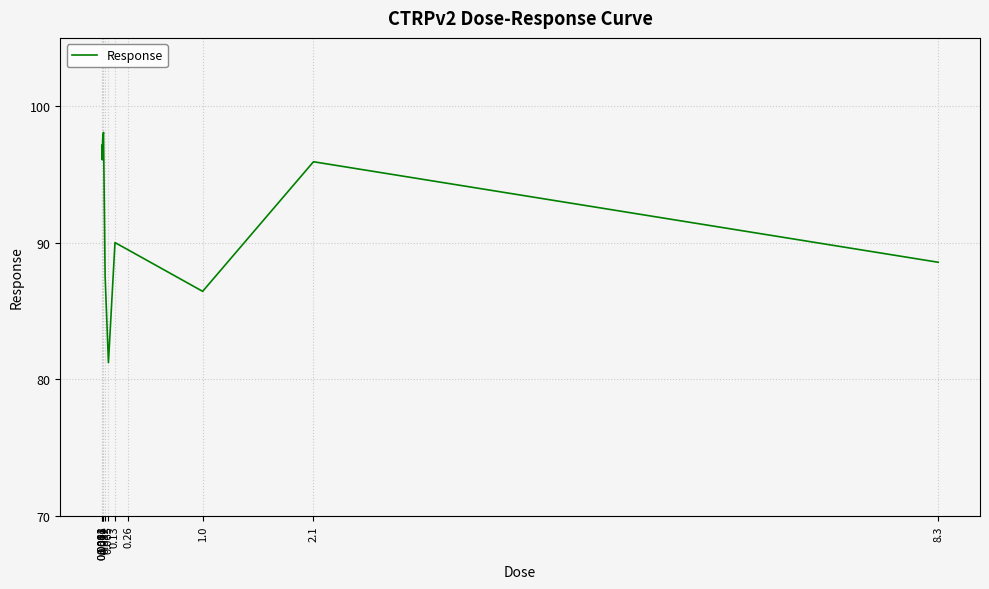

Is it true that the value at 0.26 is 150.6?

False